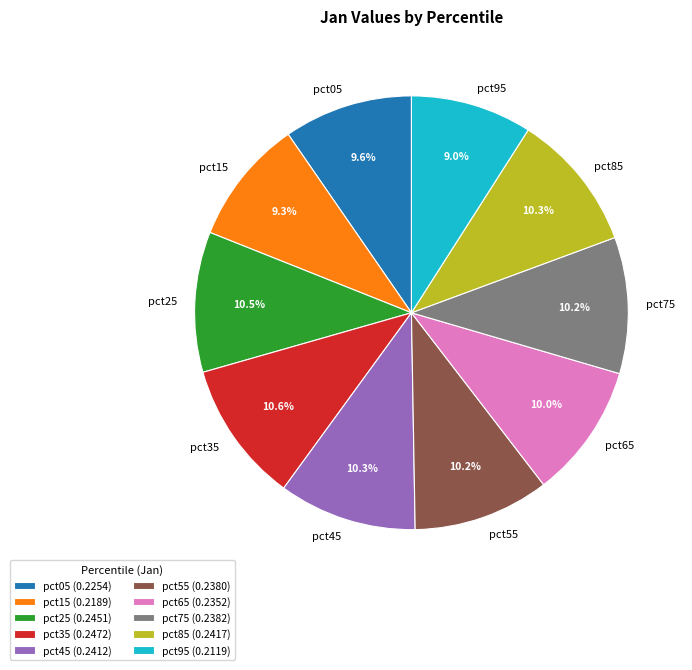

Between pct75 and pct05, which is larger?

pct75